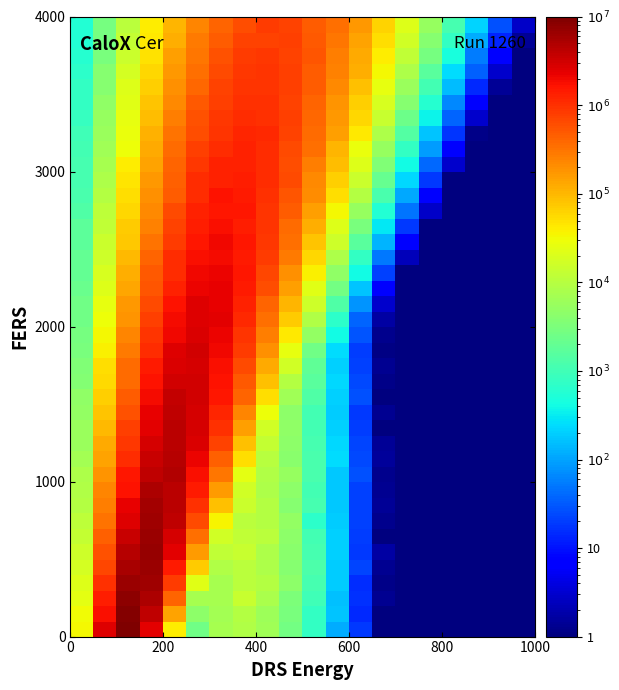

What is the maximum value shown in the chart?

10098660.8